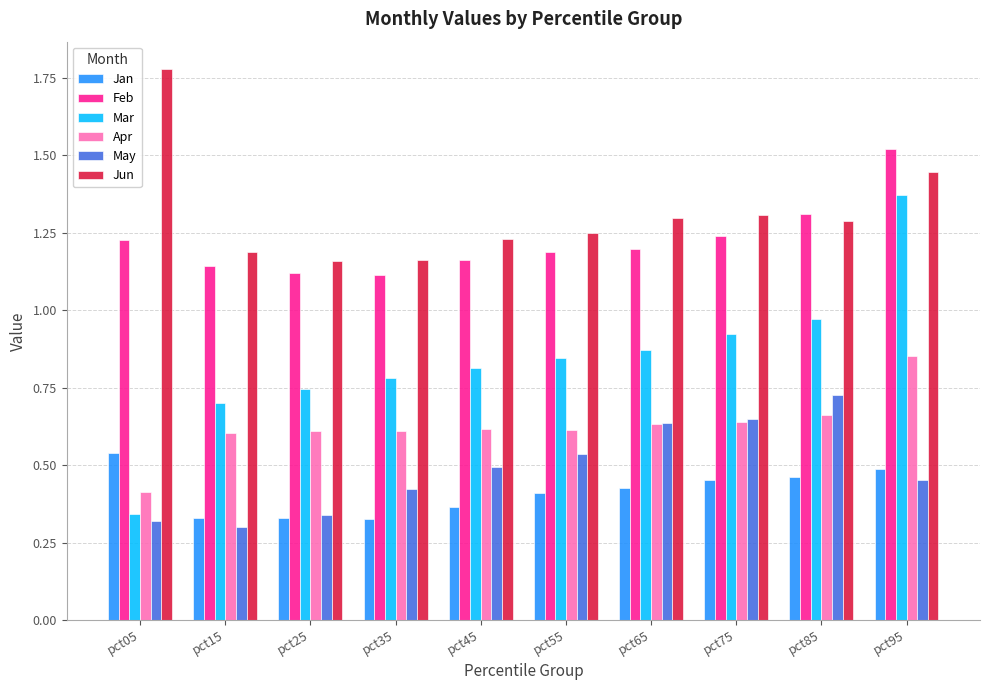

The value of Mar at pct65 is 0.4. True or false?

False